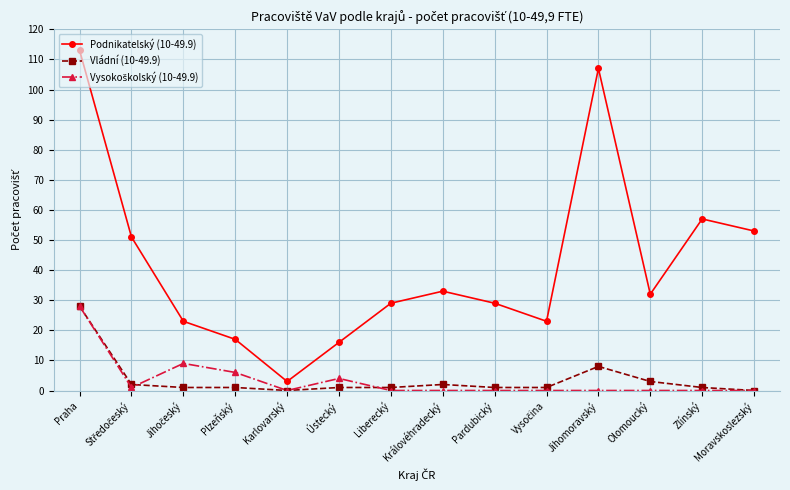

True or false: Podnikatelský (10-49.9) has a value of 53 at Moravskoslezský.

True